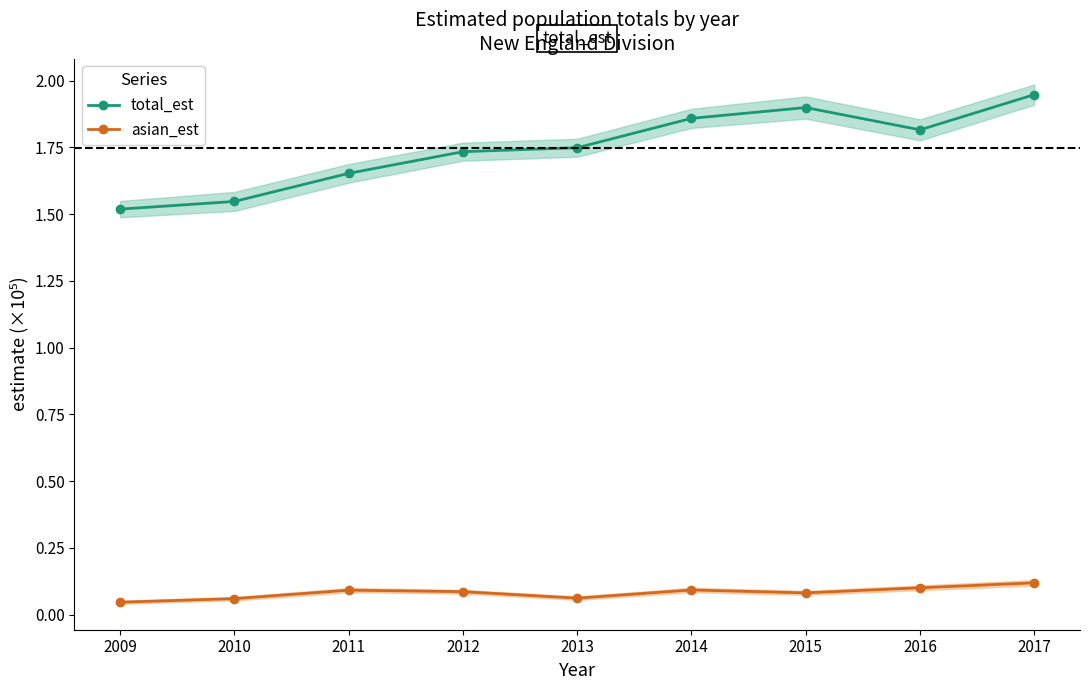

True or false: asian_est_line has more than 2 points higher than both neighbors.

False